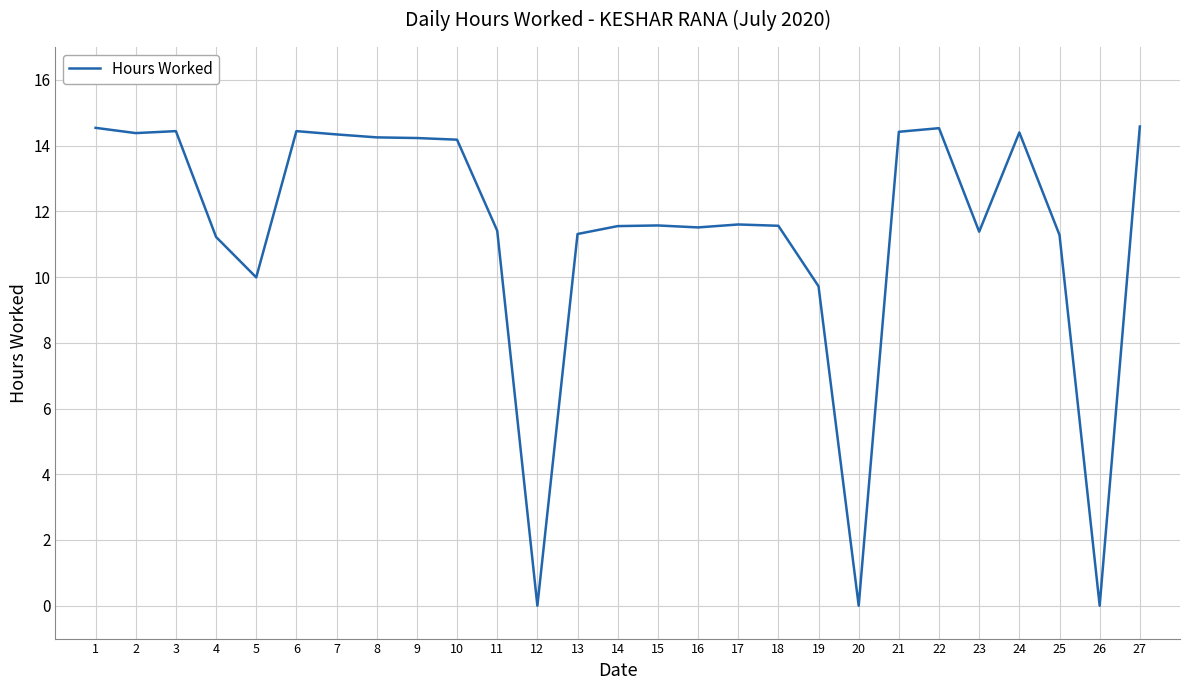

What is the change in value from 4 to 12?

-11.2